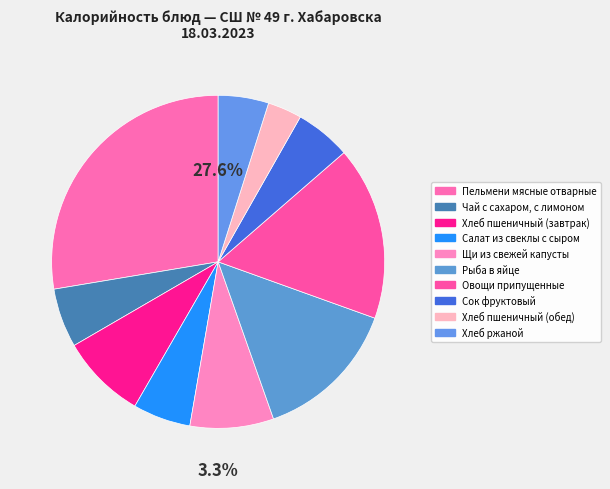

To the nearest percent, what is the average slice percentage?

10%